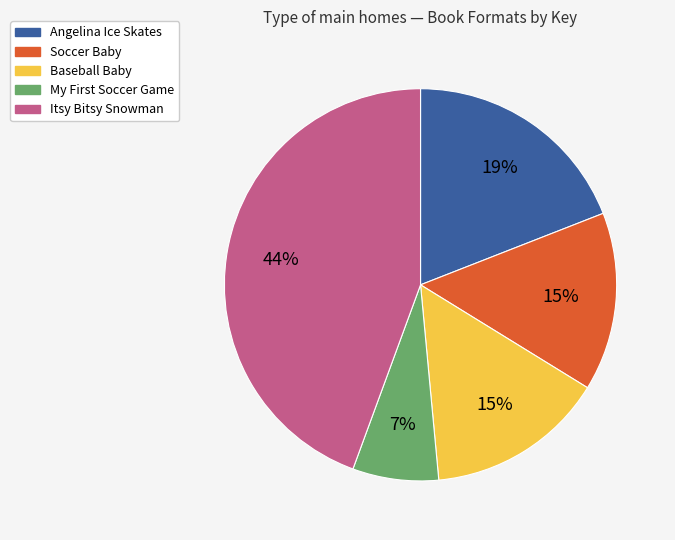

Which slice is the smallest?

My First Soccer Game